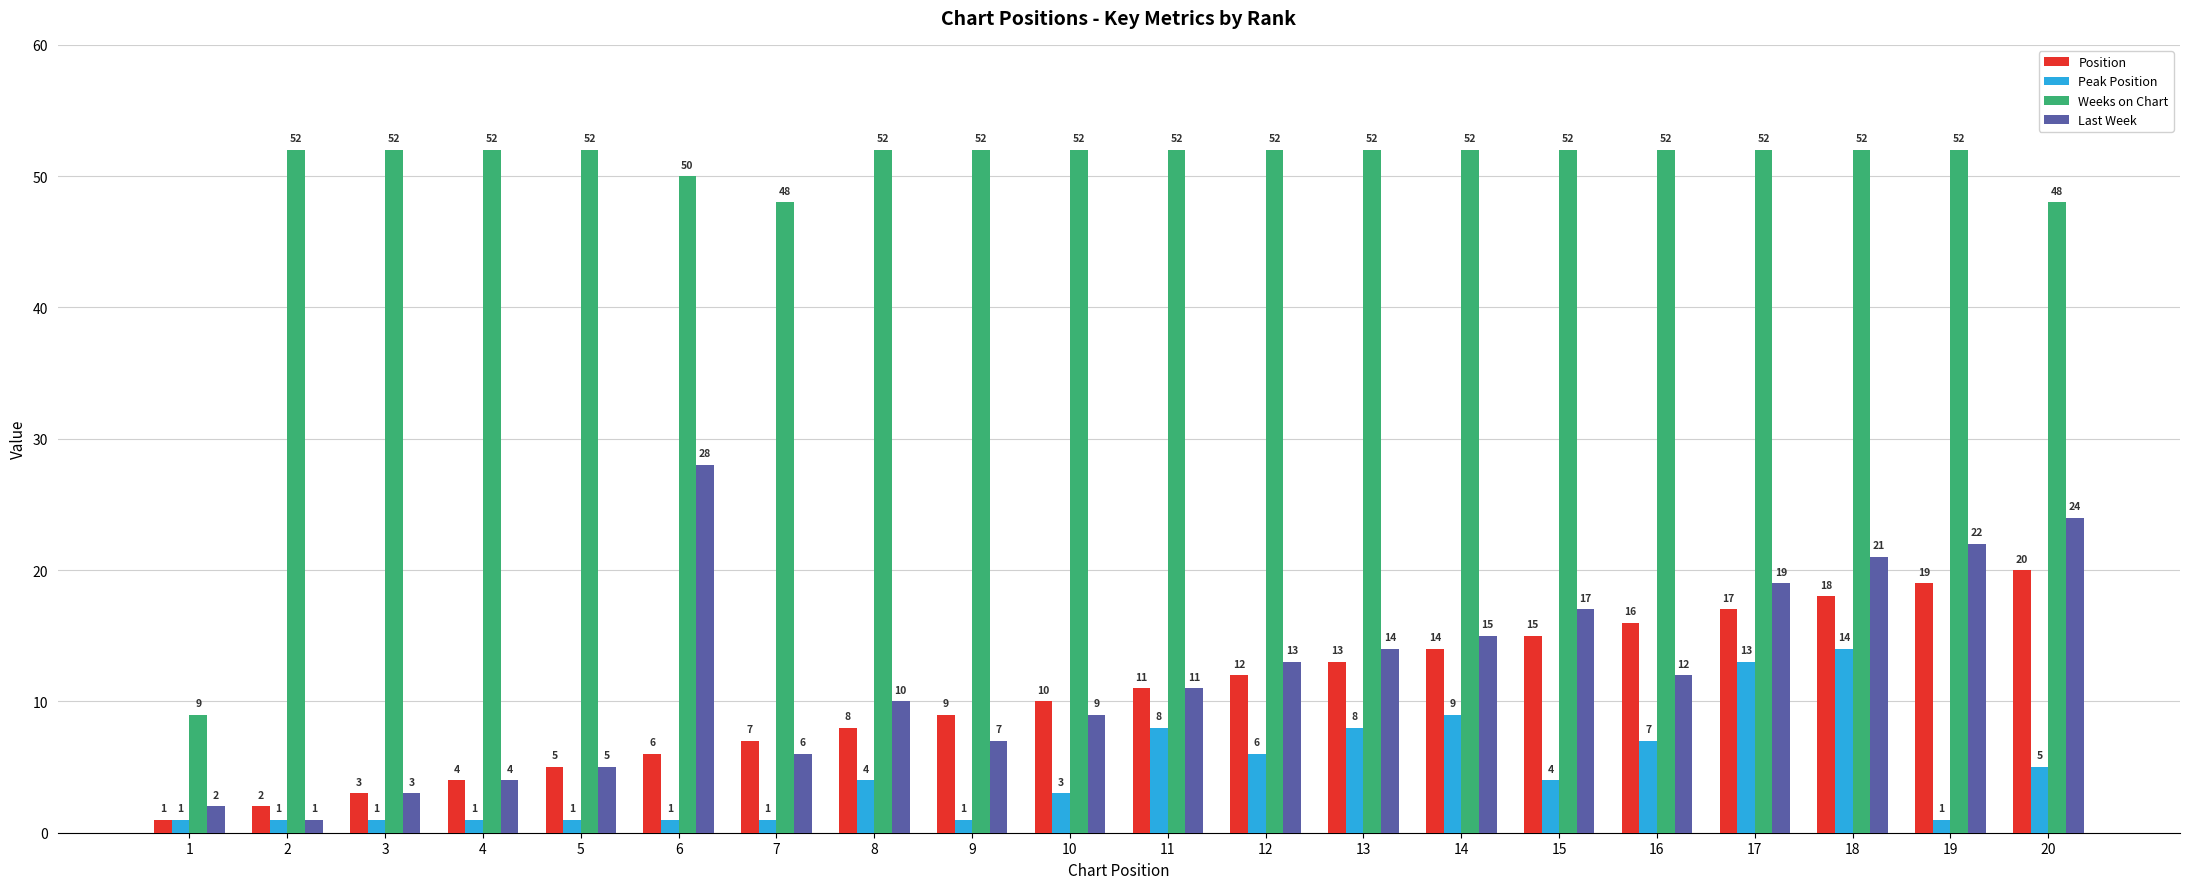

What is the approximate value of Last Week at 16?

12